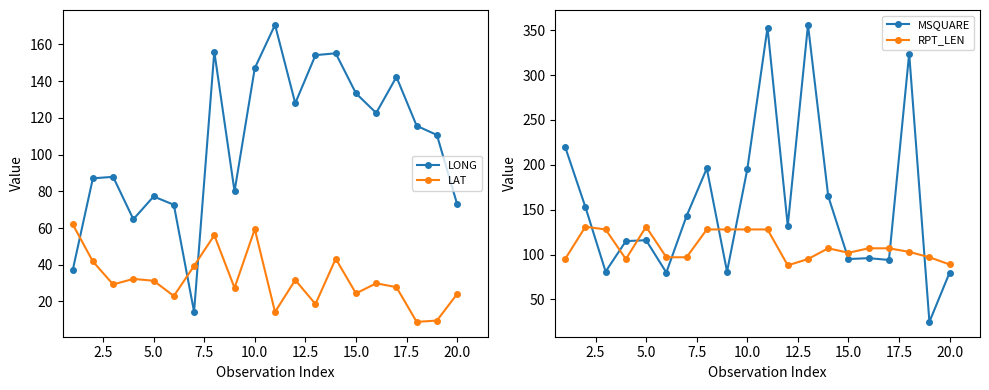

True or false: MSQUARE and LAT cross at least once.

False